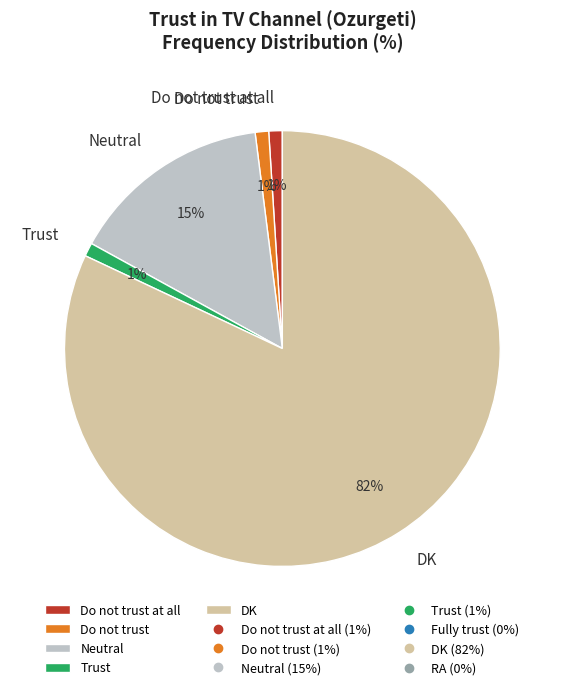

Combined, do Neutral and Do not trust account for over 50%?

No